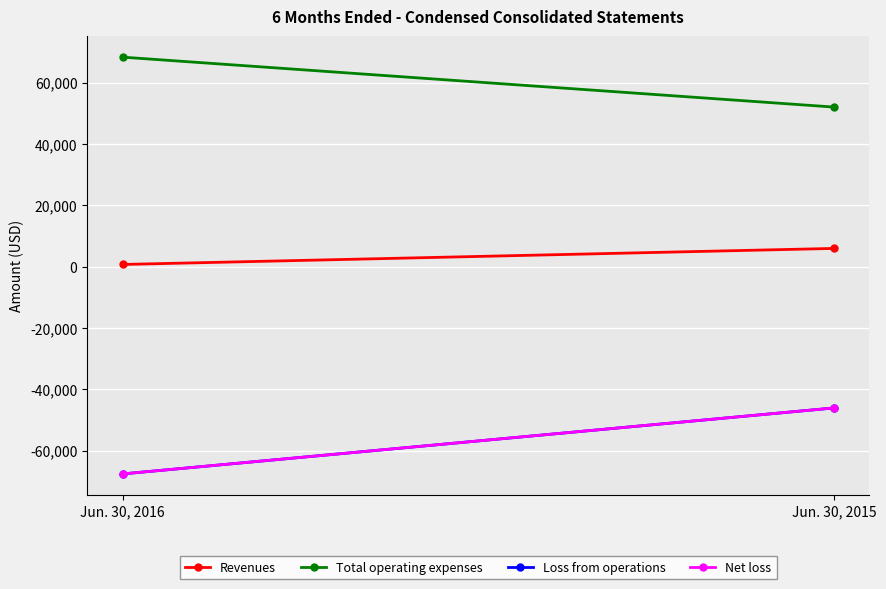

Reading right to left, list all the values displayed in this chart.

Revenues: Jun. 30, 2015=5930	Jun. 30, 2016=700
Total operating expenses: Jun. 30, 2015=52016	Jun. 30, 2016=68289
Loss from operations: Jun. 30, 2015=-46086	Jun. 30, 2016=-67589
Net loss: Jun. 30, 2015=-46086	Jun. 30, 2016=-67589